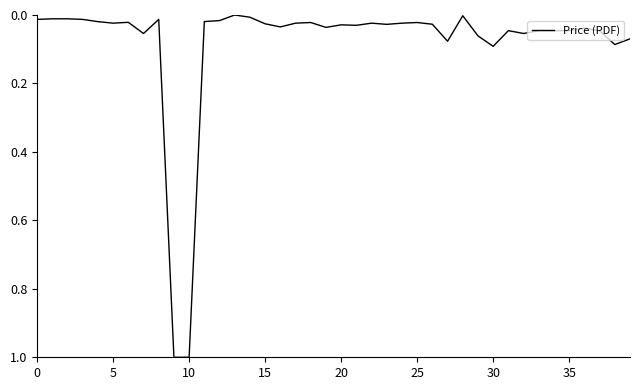

What is the maximum value shown in the chart?

1.0